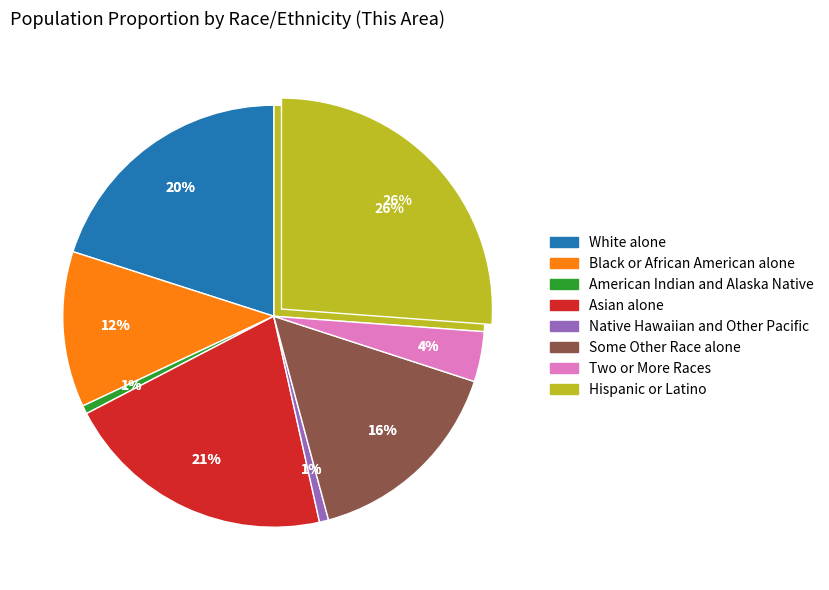

Combined, what portion of the pie is Two or More Races and Native Hawaiian and Other Pacific?

4.5%